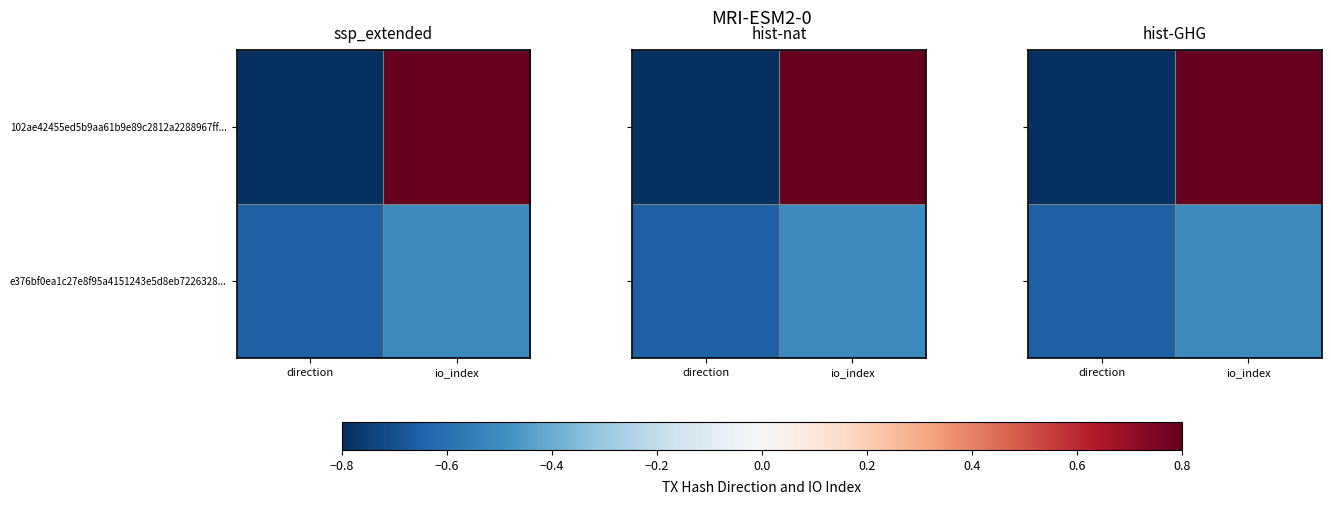

Rank the series by their maximum value, from lowest to highest.

e376bf0ea1c27e8f95a4151243e5d8eb7226328..., 102ae42455ed5b9aa61b9e89c2812a2288967ff...